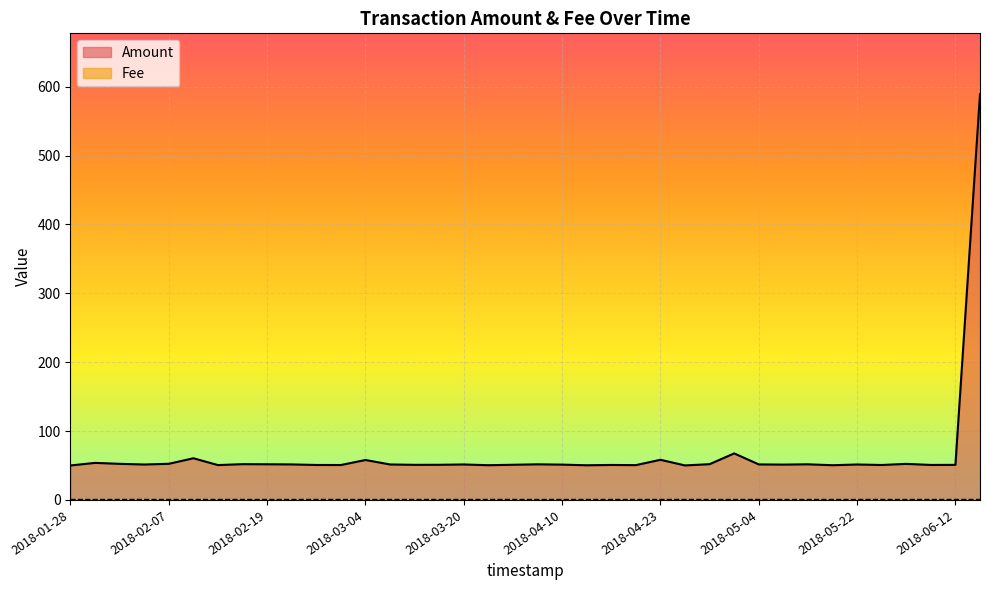

What is the difference between the second highest and minimum values?

17.5